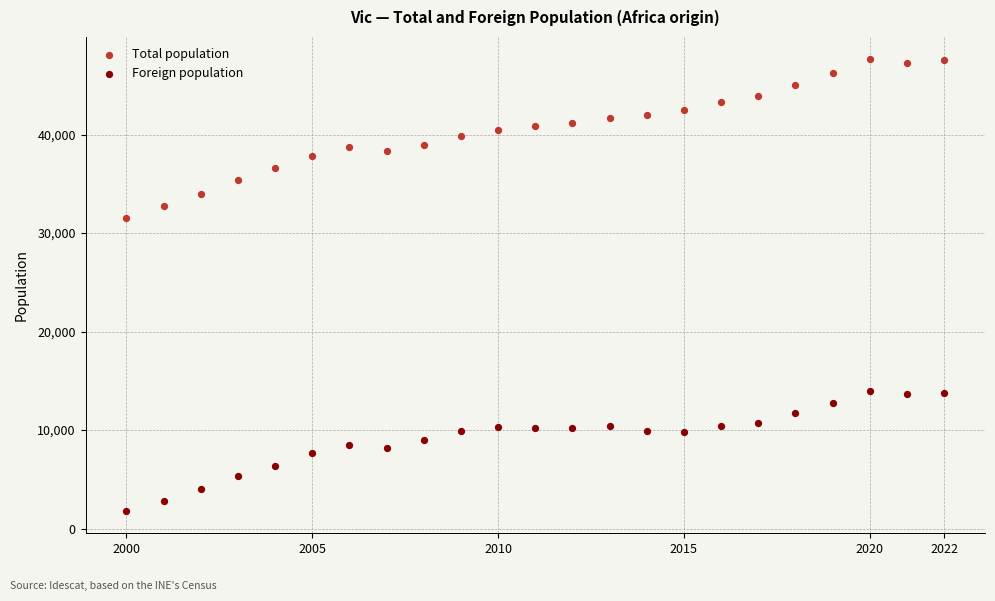

Across all data points, what is the range of X values (max minus min)?

22